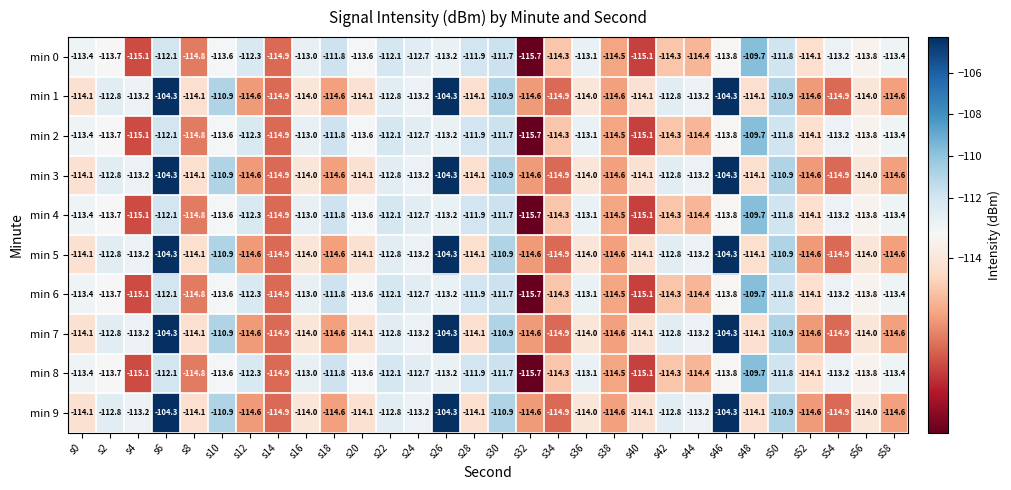

The value of min 8 at s26 is -163.1. True or false?

False